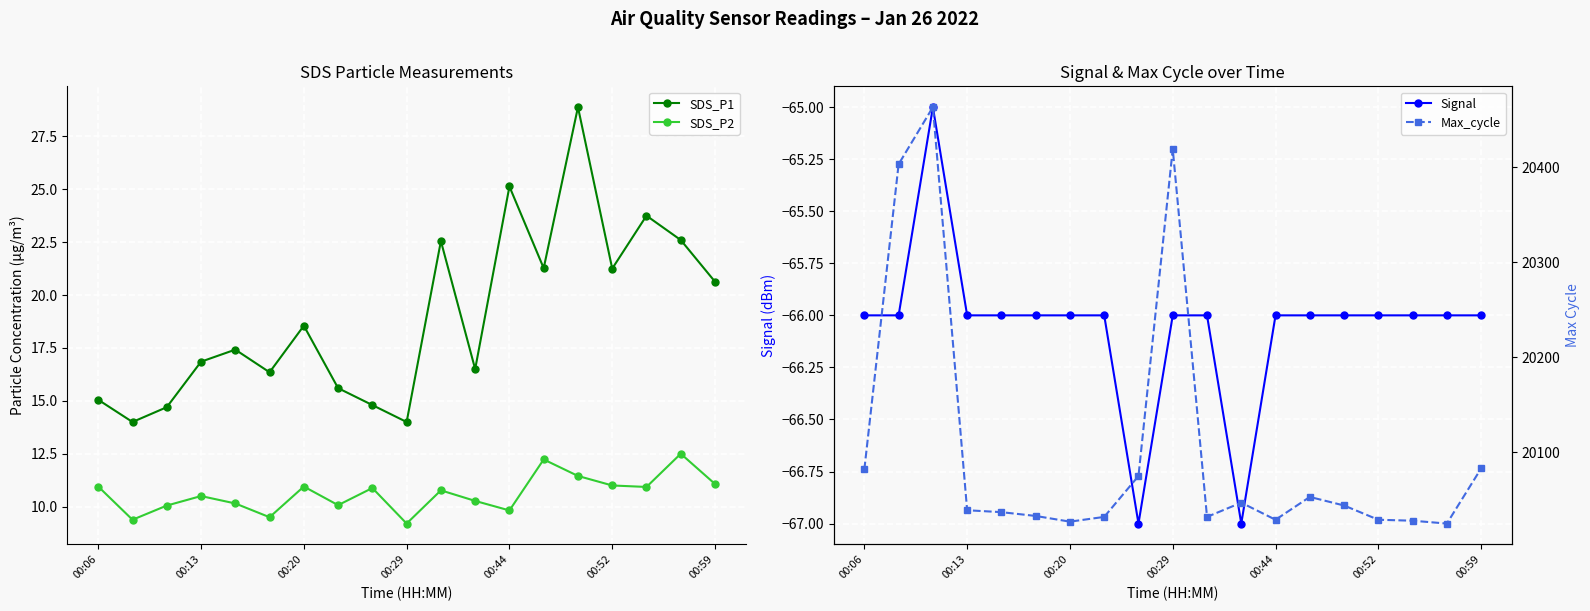

True or false: SDS_P2 has a value of 10.9 at 00:06.

True